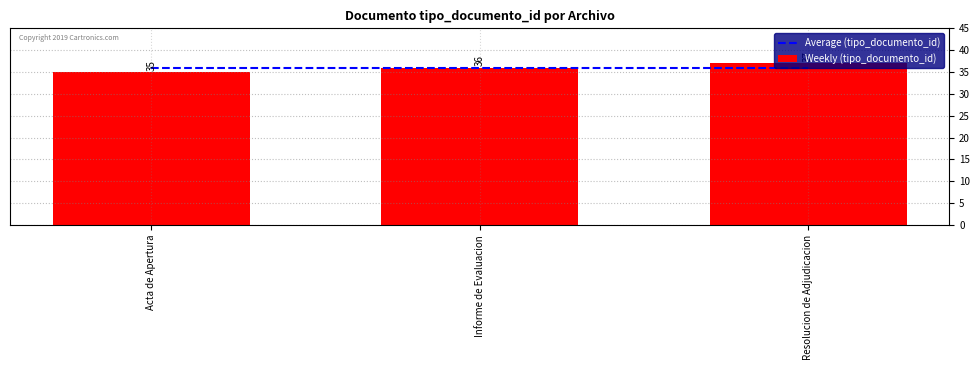

What is the label of the 2nd bar from the right?

Informe de Evaluacion